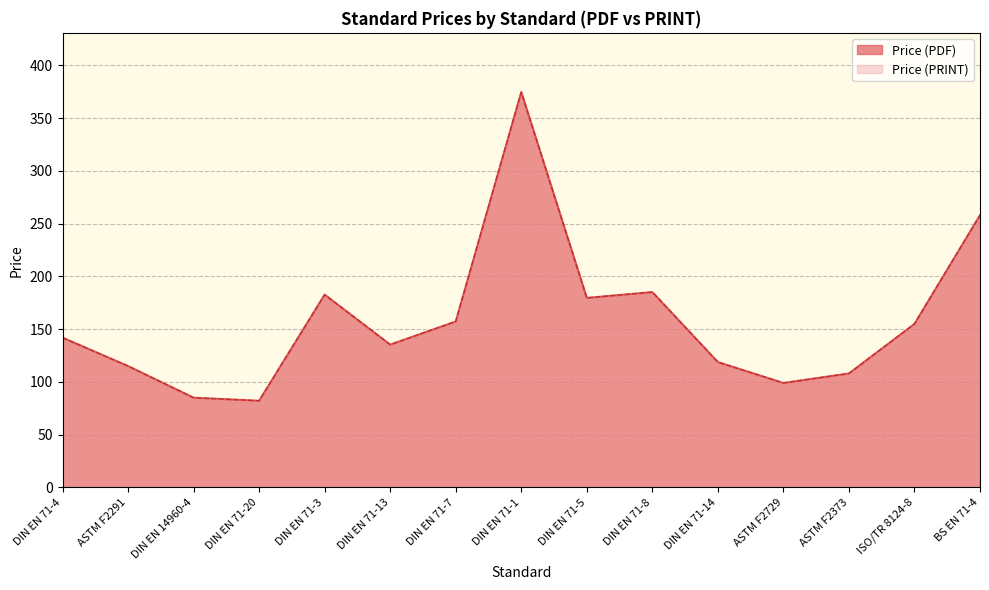

What is the value of the Price (PDF) point at the 12th from the left?

99.0